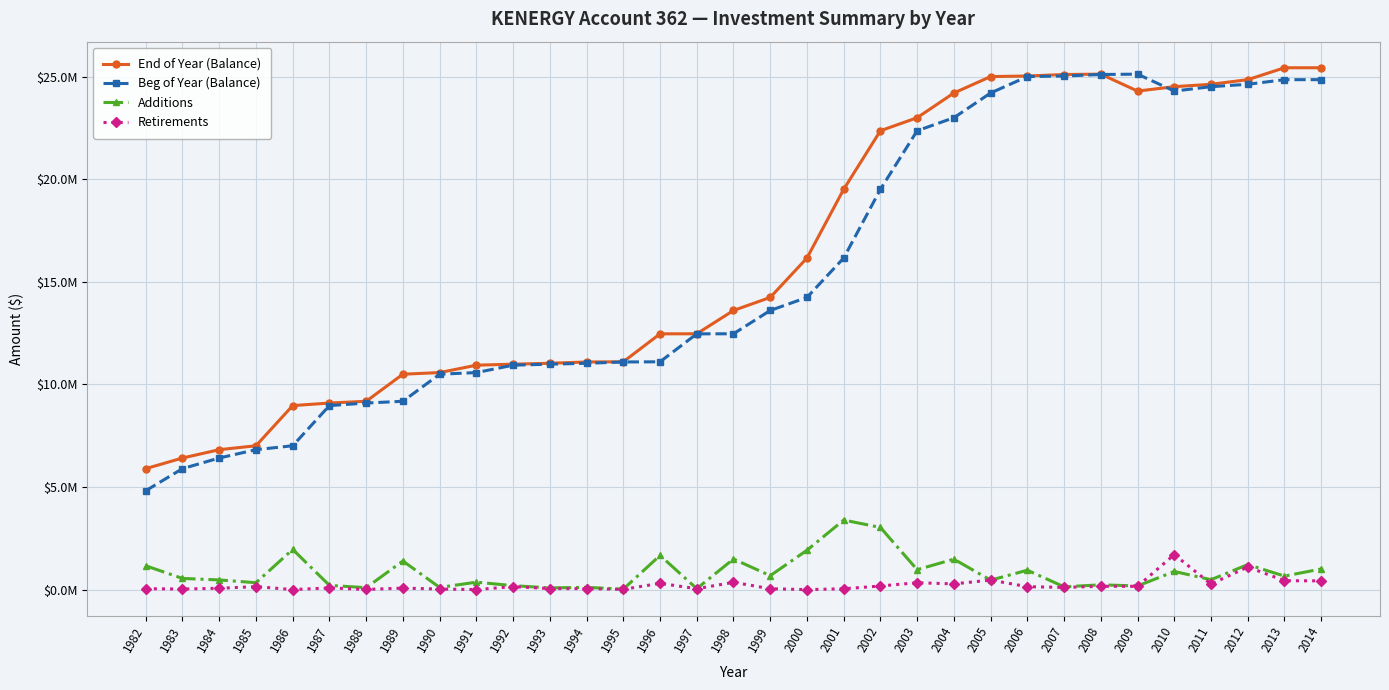

What are all the series names shown in the legend?

End of Year (Balance), Beg of Year (Balance), Additions, Retirements